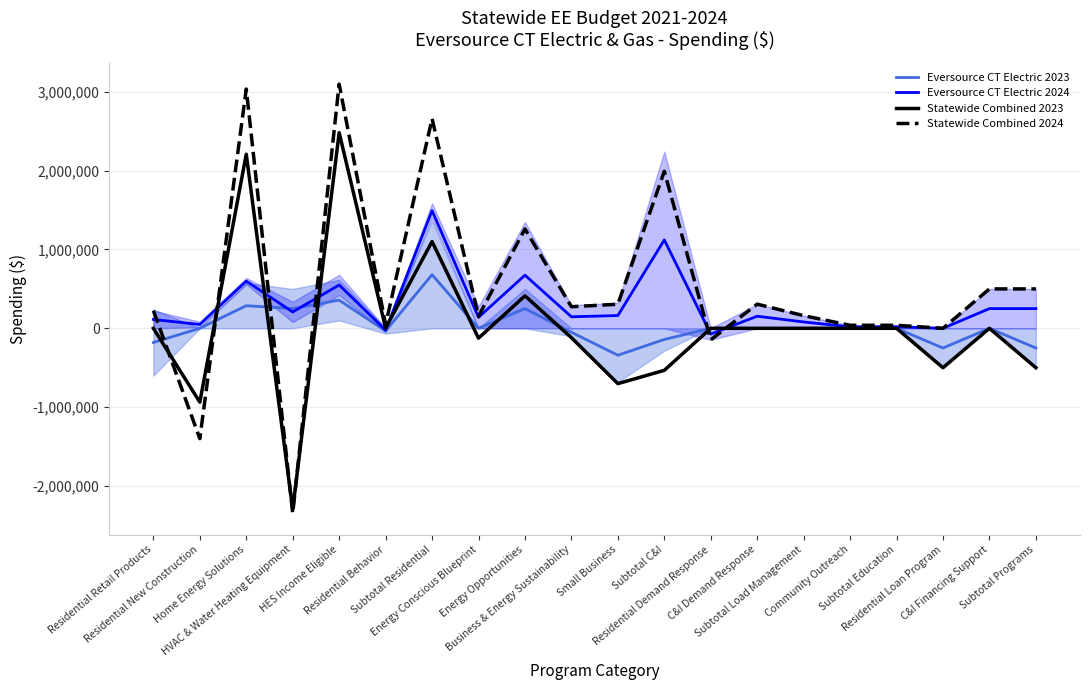

What is the sum of the Statewide Combined 2024 values at Energy Opportunities and HVAC & Water Heating Equipment?

-1085091.1